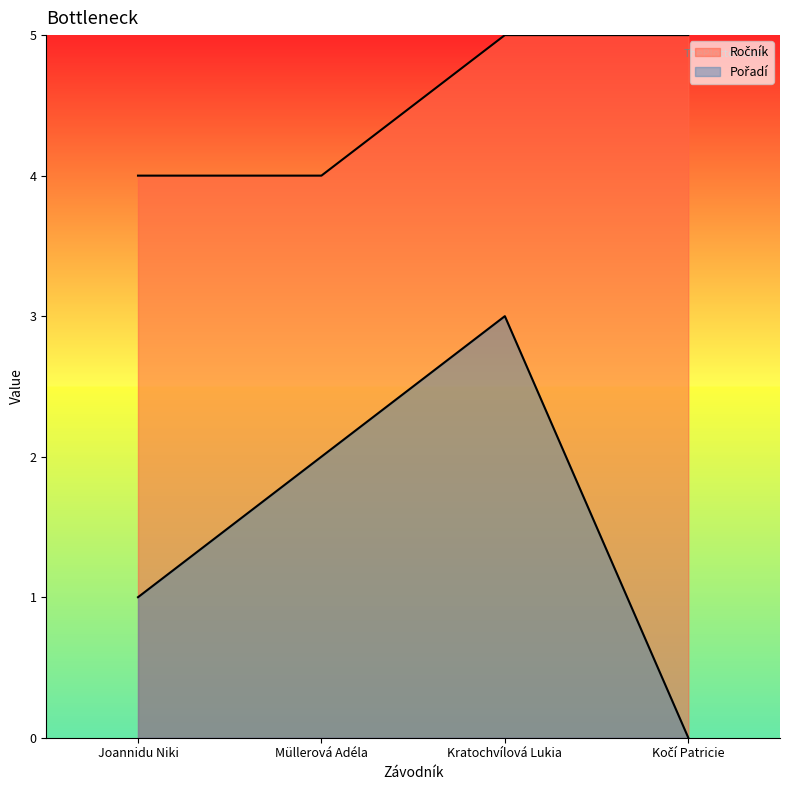

Reading right to left, what are all the values shown in this chart?

Ročník: 5	5	4	4
Pořadí: 0	3	2	1